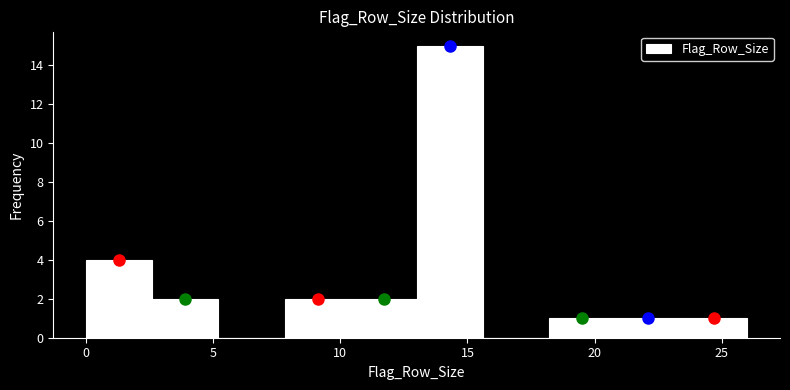

Over which range of the x-axis is the bar tallest?

13.0 to 15.6